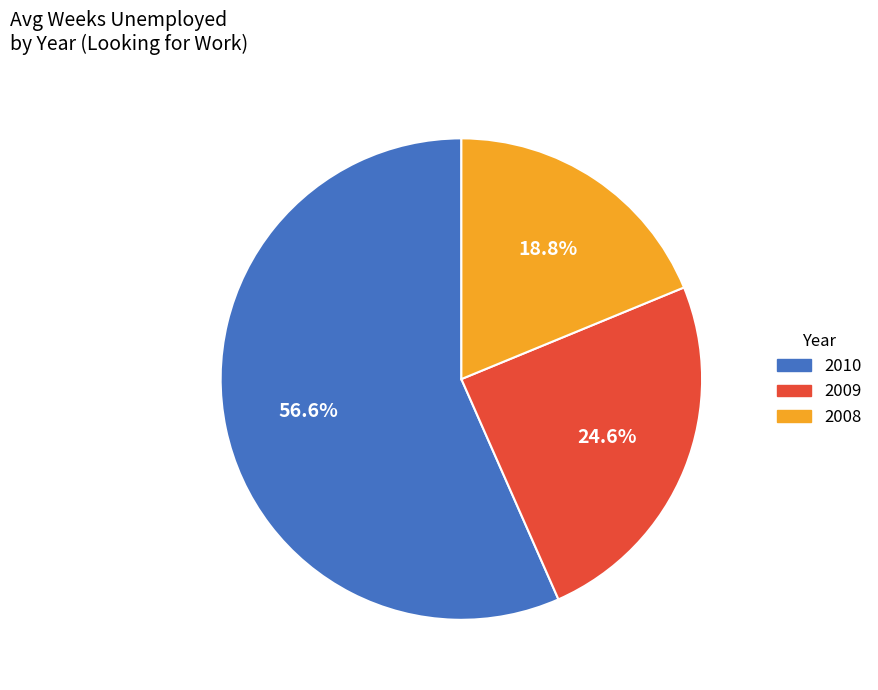

Is there any slice that represents more than half of the pie?

Yes